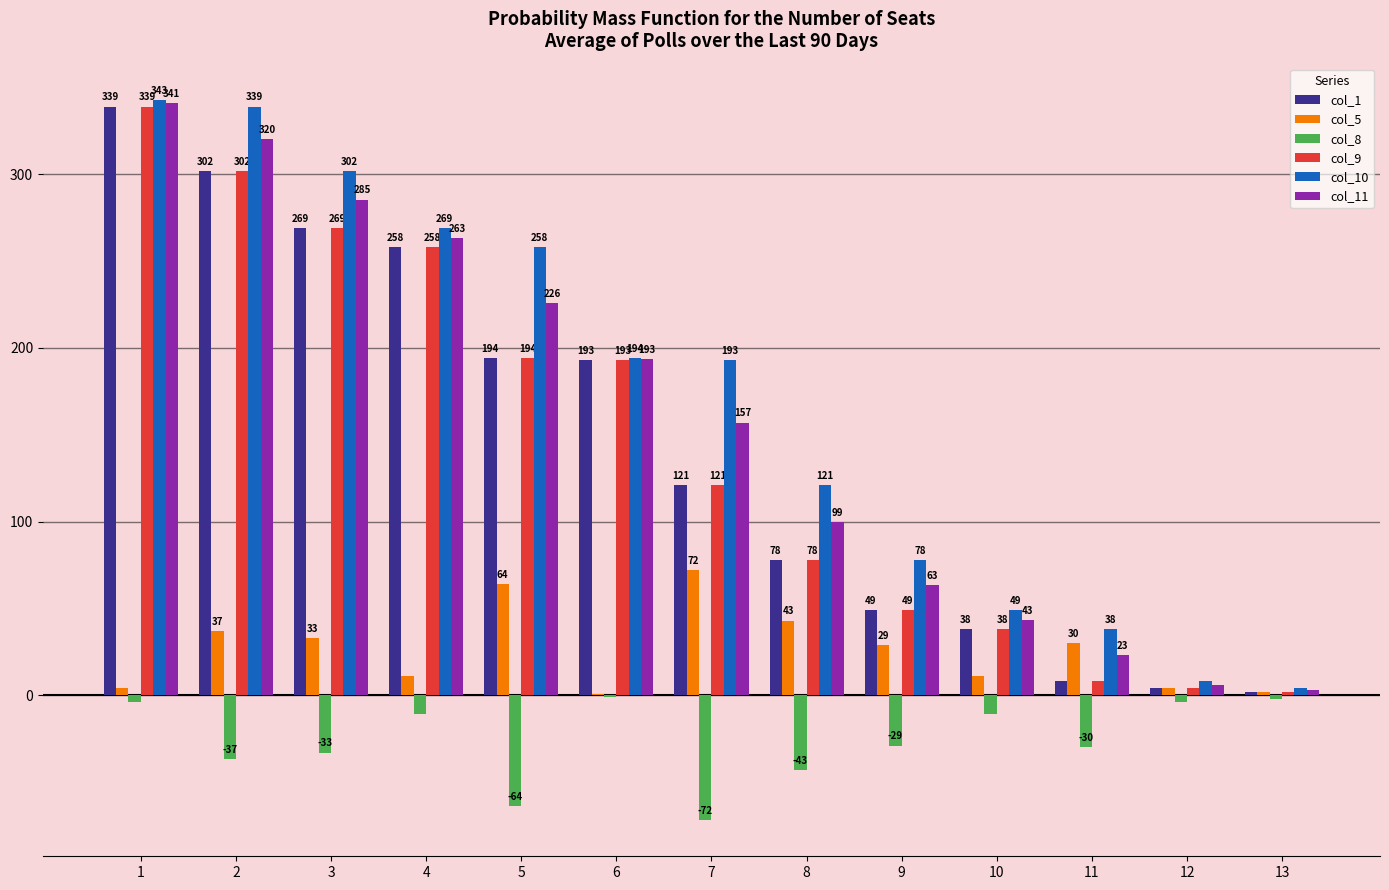

What is the difference between the col_8 values at 3 and 1?

29.0